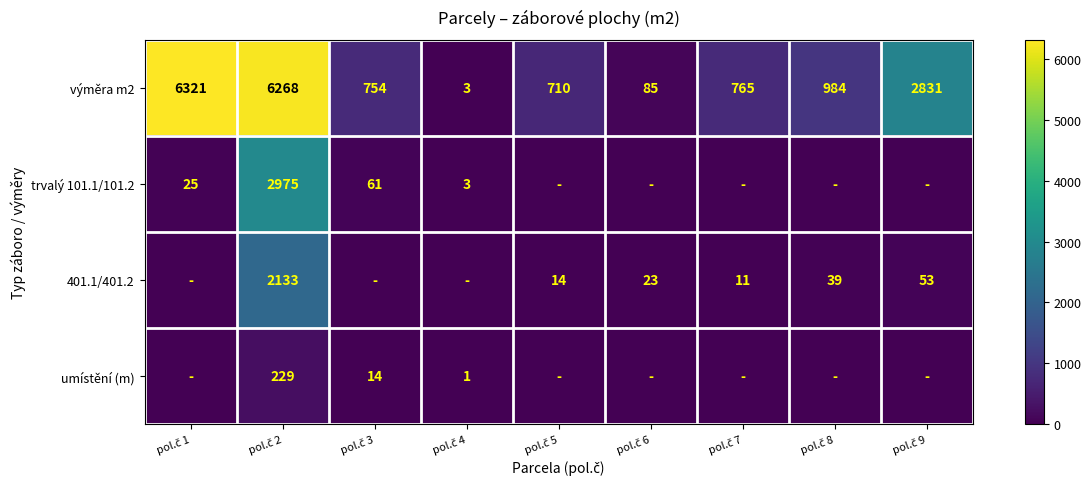

What is the difference between the maximum and minimum values in the výměra m2 series?

6318